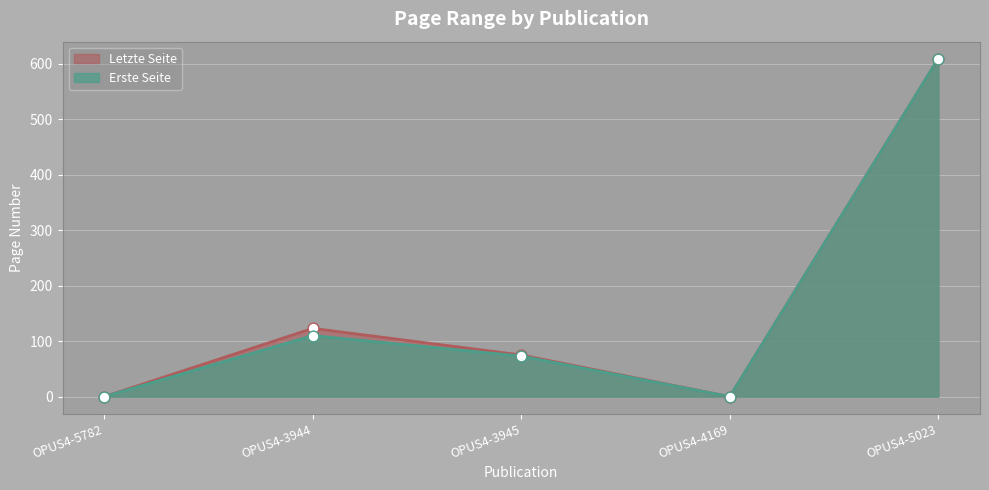

At how many categories does at least one series exceed 326?

1